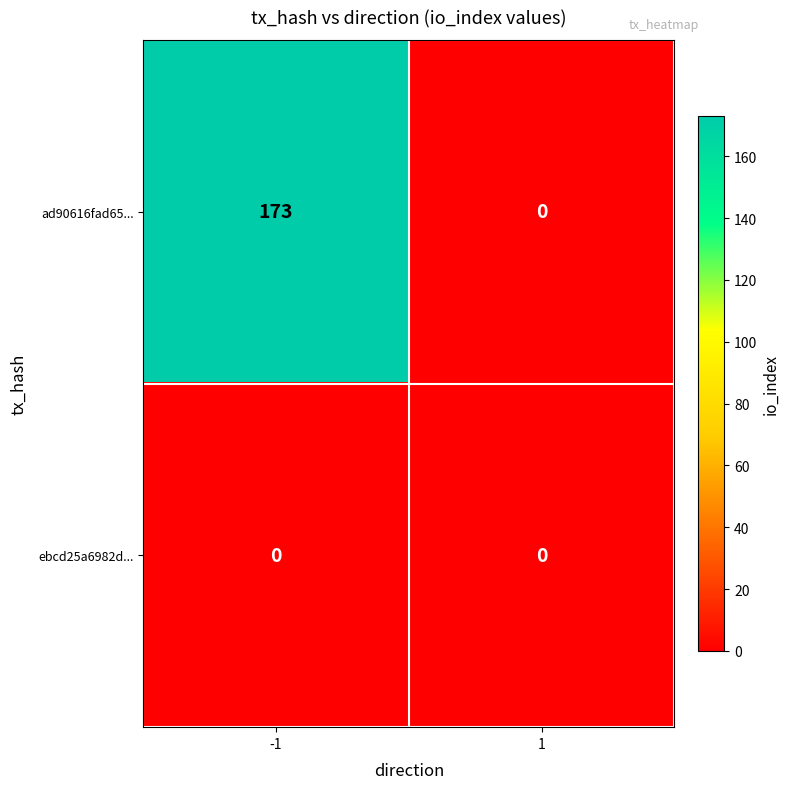

What is the maximum value shown in the chart?

173